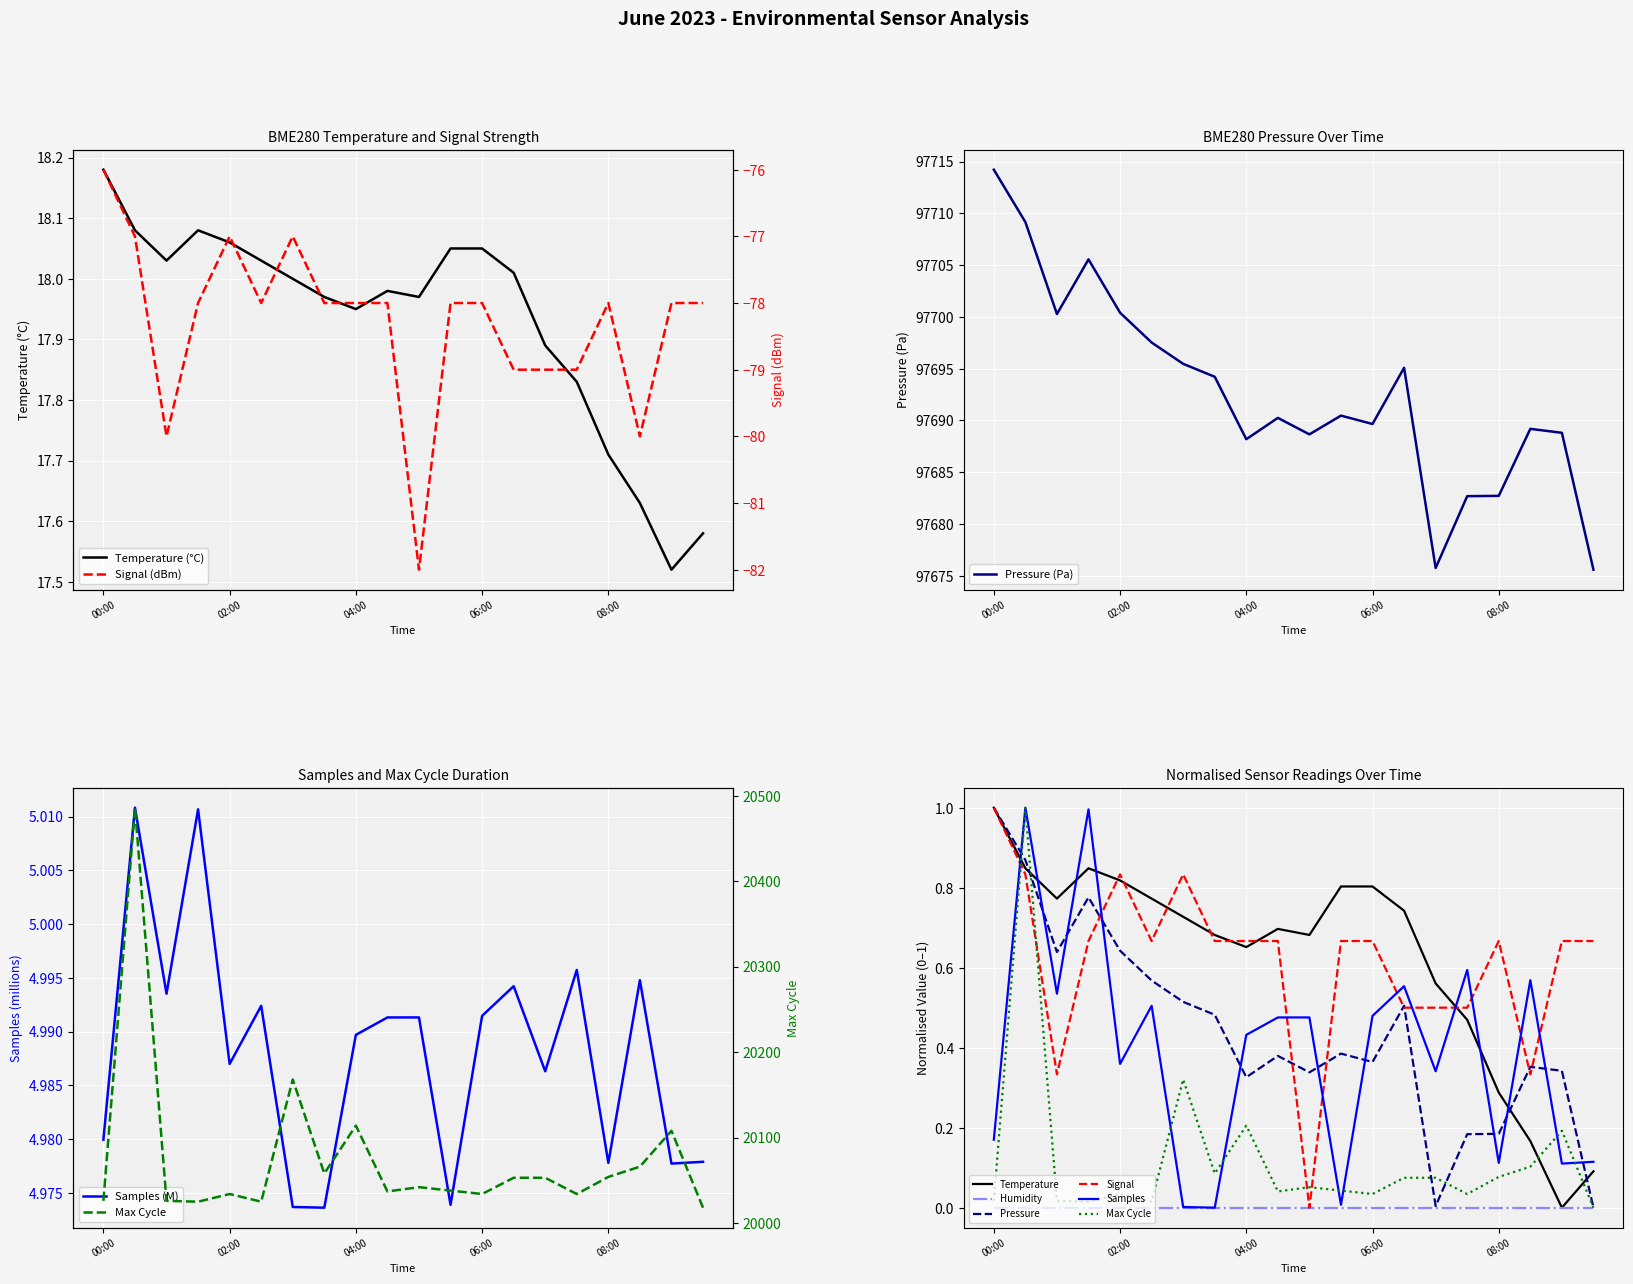

How many interior local peaks does the Samples series have?

7